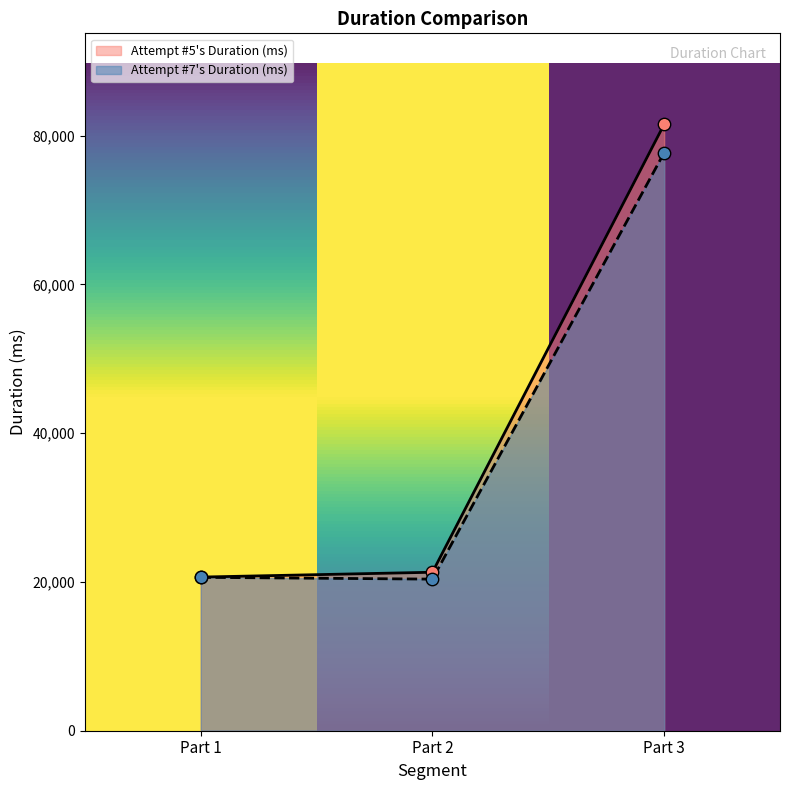

At how many categories does at least one series exceed 68256?

1